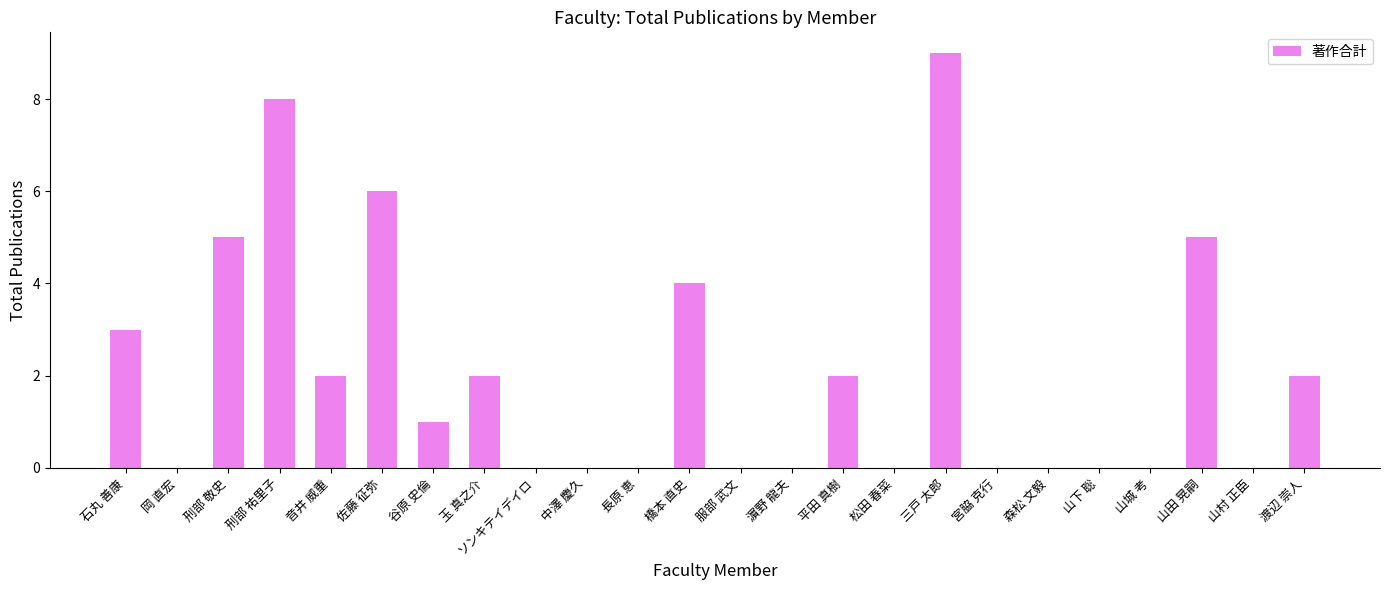

Reading right to left, list all the values displayed in this chart.

2	0	5	0	0	0	0	9	0	2	0	0	4	0	0	0	2	1	6	2	8	5	0	3